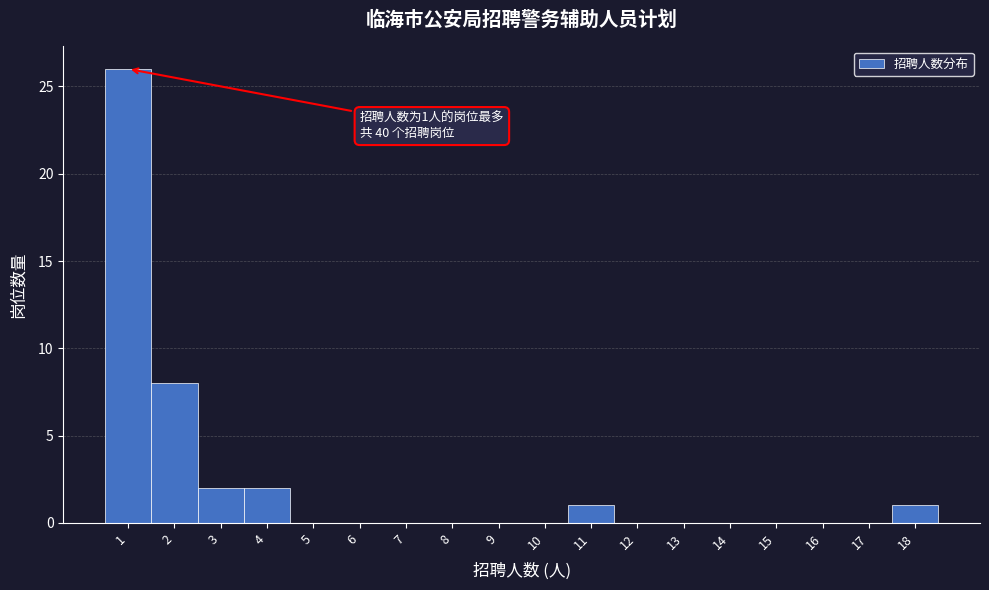

Which range on the x-axis has the tallest bar?

0.5 to 1.5